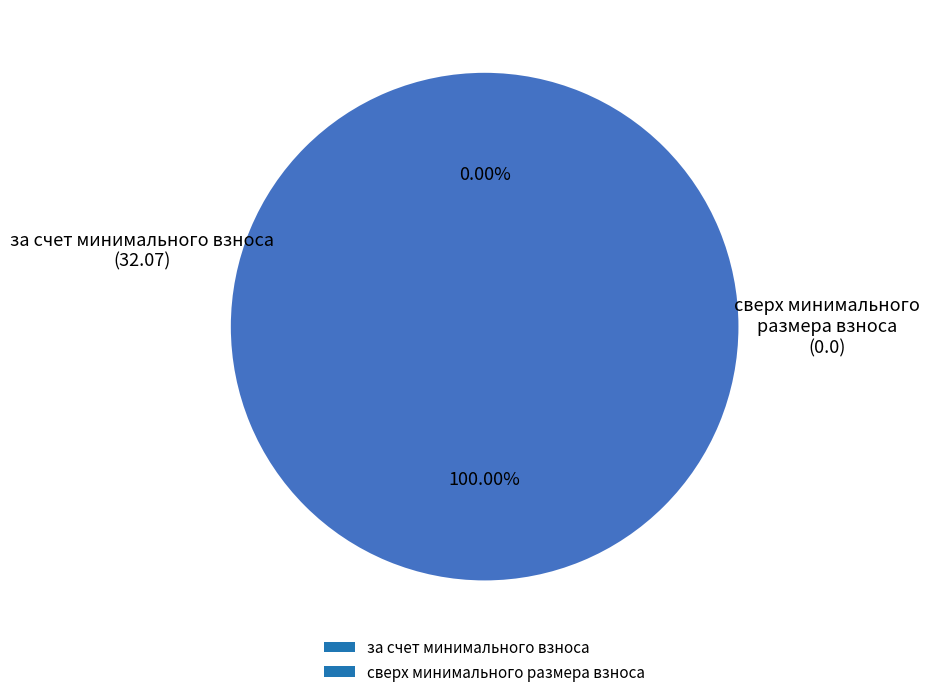

What percentage do за счет минимального взноса and сверх минимального размера взноса together represent?

100.0%